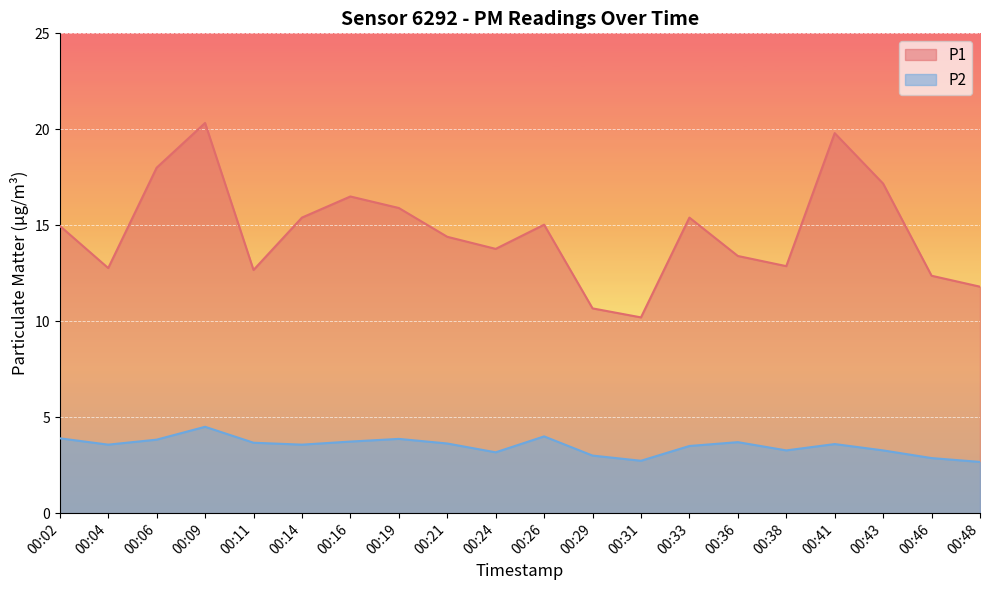

Between 00:06 and 00:43, which is larger?

00:06